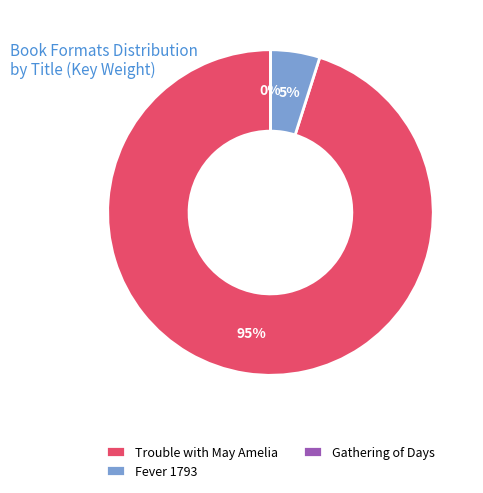

To the nearest percent, what is the average slice percentage?

33%